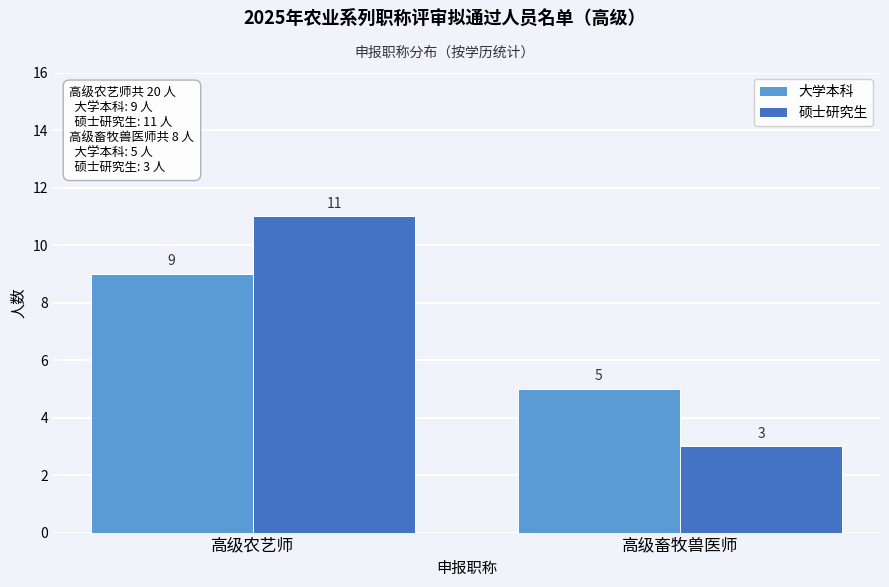

Reading right to left, extract all data points from this chart.

大学本科: 高级畜牧兽医师=5	高级农艺师=9
硕士研究生: 高级畜牧兽医师=3	高级农艺师=11